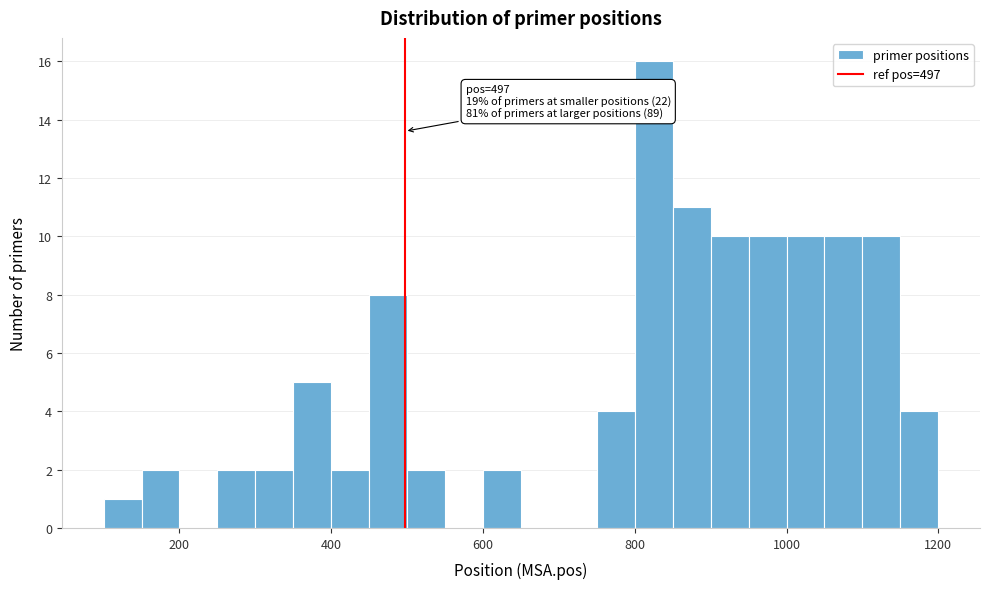

Read against the x-axis, roughly where is the centre of the tallest bar?

820